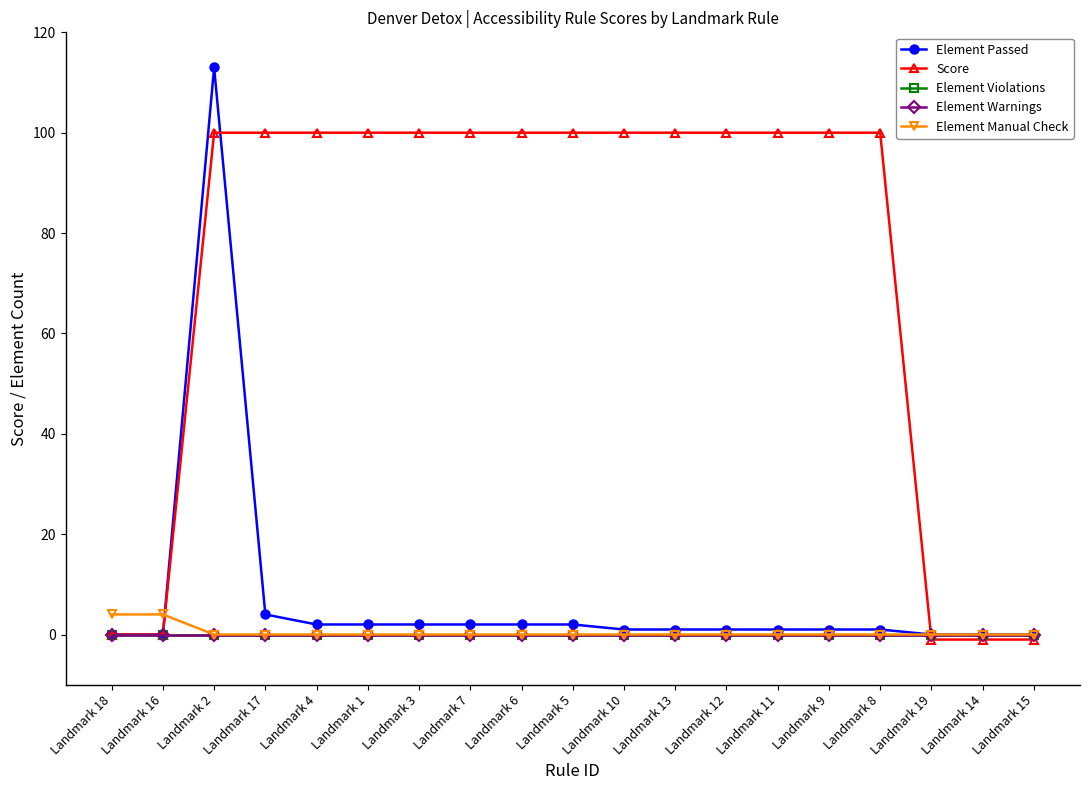

Is this an area chart (filled region under the line)?

No